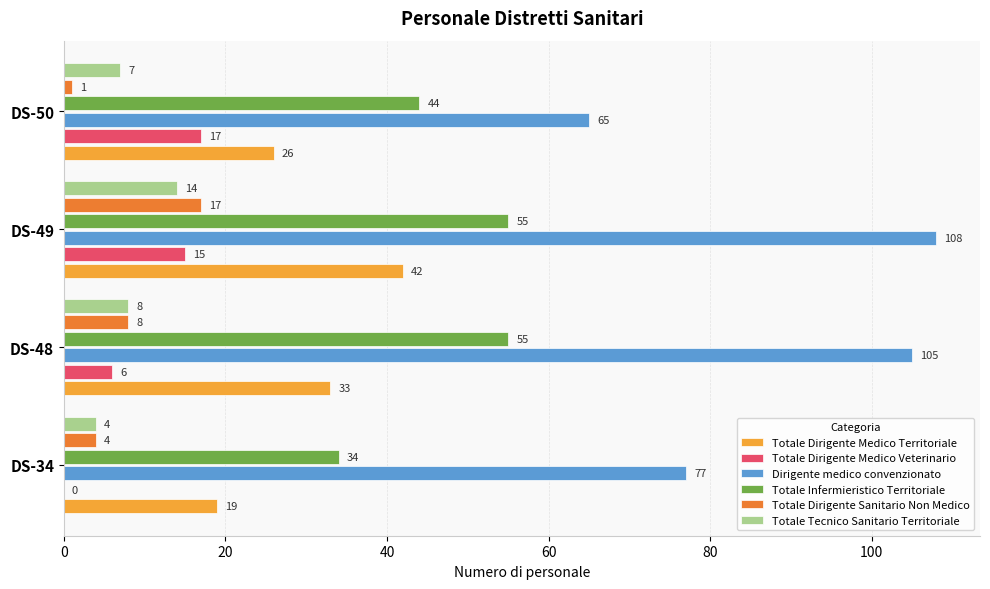

What is the maximum value shown in the chart?

108